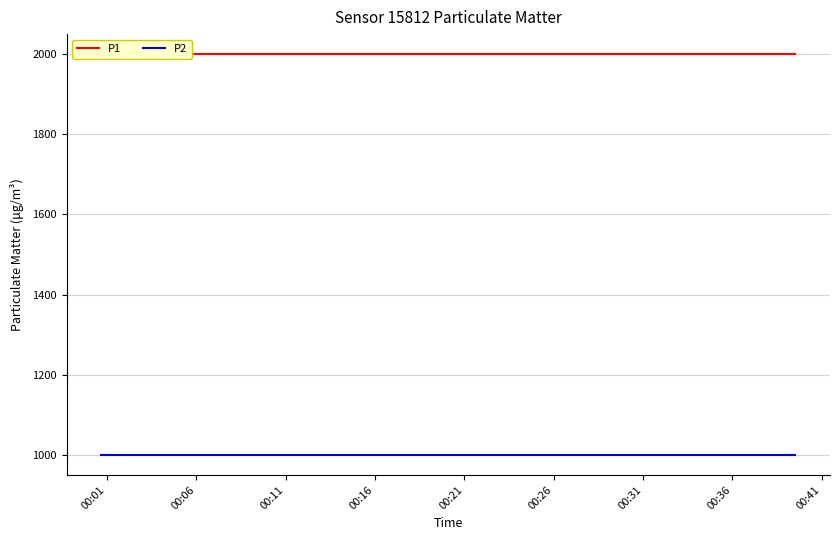

Where is P2 nearest to the value 999?

00:01